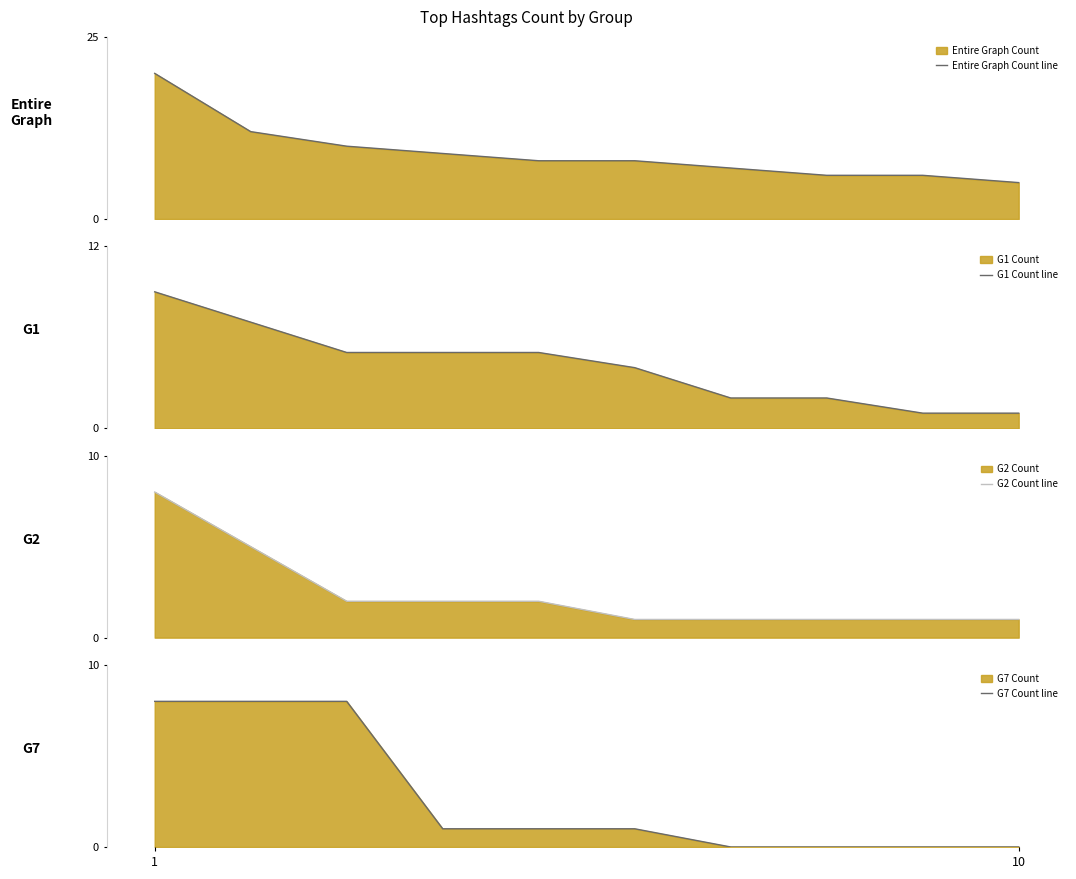

At which category does the chart reach its peak across all series?

1